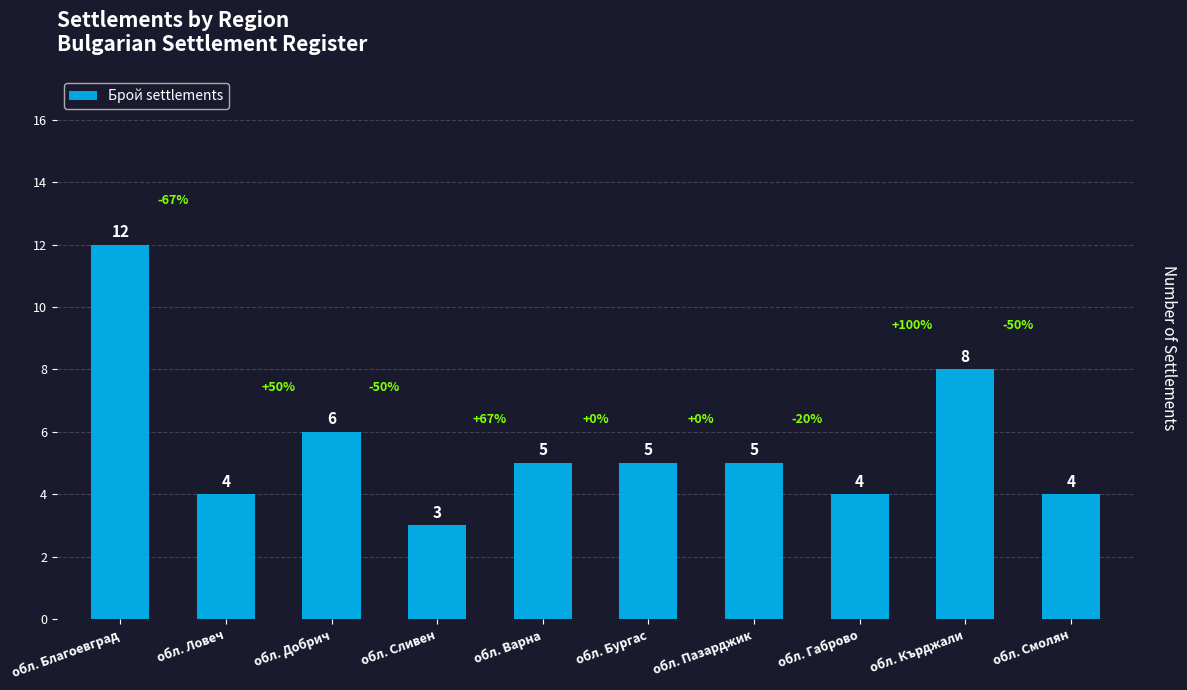

Is it true that the value at обл. Кърджали is 8?

True